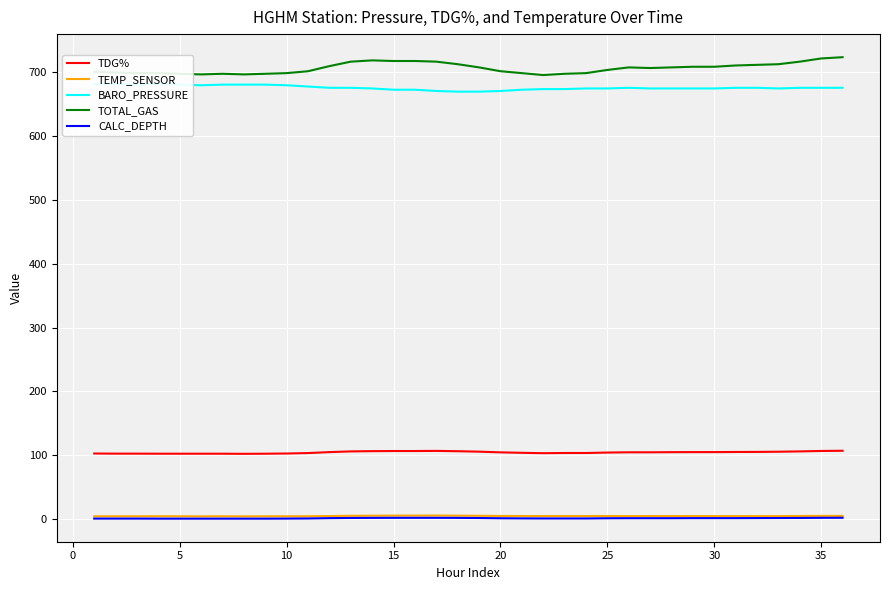

Does the chart display data point markers on the line(s)?

No